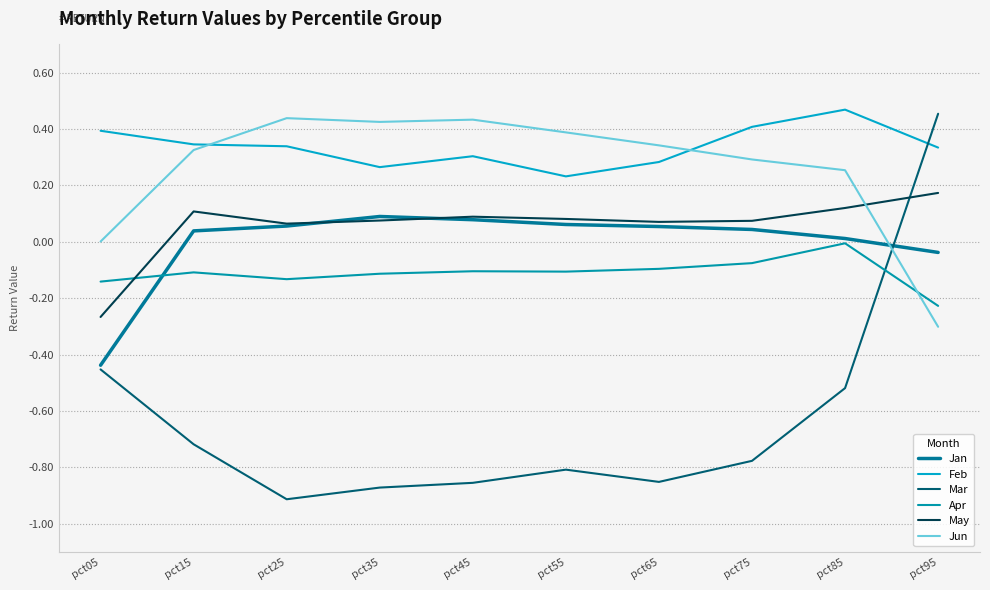

Does the chart display data point markers on the line(s)?

No